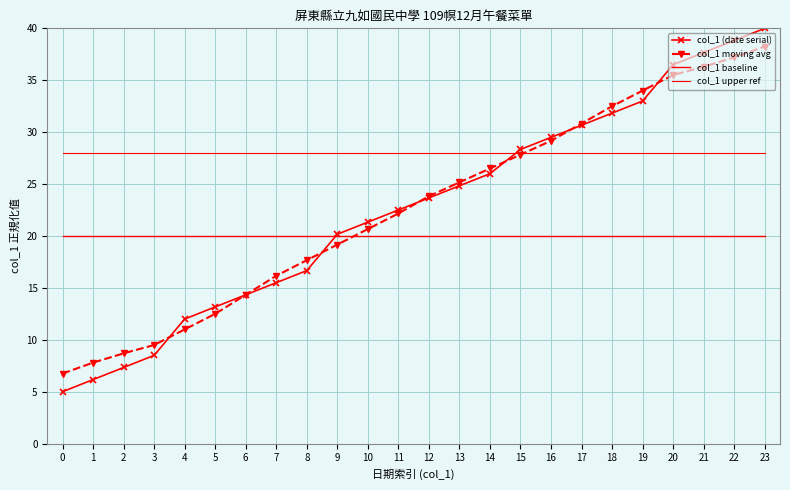

Reading right to left, what are all the values shown in this chart?

col_1 (date serial): 40.0	38.8	37.7	36.5	33.0	31.8	30.7	29.5	28.3	26.0	24.8	23.7	22.5	21.3	20.2	16.7	15.5	14.3	13.2	12.0	8.5	7.3	6.2	5.0
col_1 moving avg: 38.2	37.2	36.3	35.5	34.0	32.5	30.8	29.2	27.8	26.5	25.2	23.8	22.2	20.7	19.2	17.7	16.2	14.3	12.5	11.0	9.5	8.7	7.8	6.8
col_1 baseline: 20.0	20.0	20.0	20.0	20.0	20.0	20.0	20.0	20.0	20.0	20.0	20.0	20.0	20.0	20.0	20.0	20.0	20.0	20.0	20.0	20.0	20.0	20.0	20.0
col_1 upper ref: 28.0	28.0	28.0	28.0	28.0	28.0	28.0	28.0	28.0	28.0	28.0	28.0	28.0	28.0	28.0	28.0	28.0	28.0	28.0	28.0	28.0	28.0	28.0	28.0